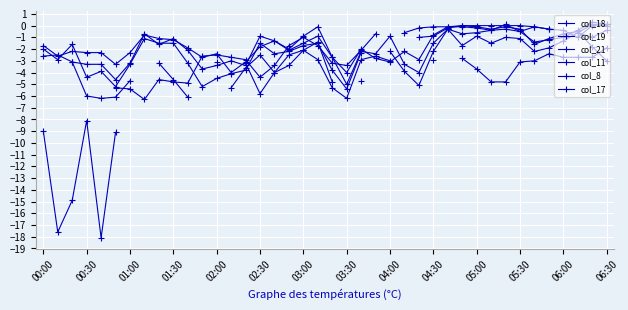

True or false: col_18 and col_8 intersect in this chart.

True